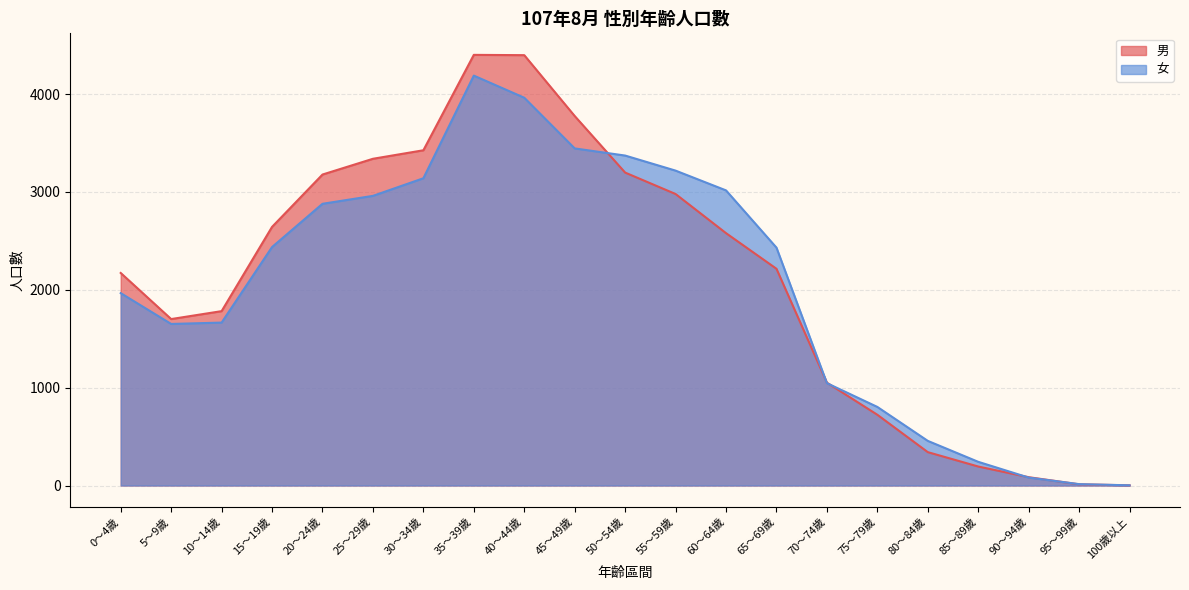

True or false: 男 and 女 intersect in this chart.

True